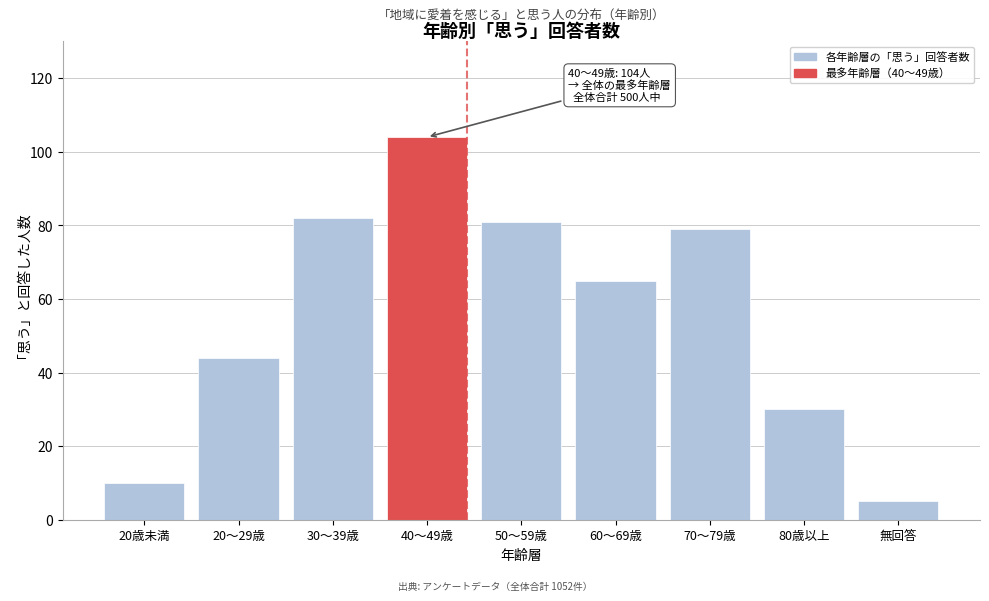

Reading left to right, list all the values displayed in this chart.

20歳未満=10	20～29歳=44	30～39歳=82	40～49歳=104	50～59歳=81	60～69歳=65	70～79歳=79	80歳以上=30	無回答=5